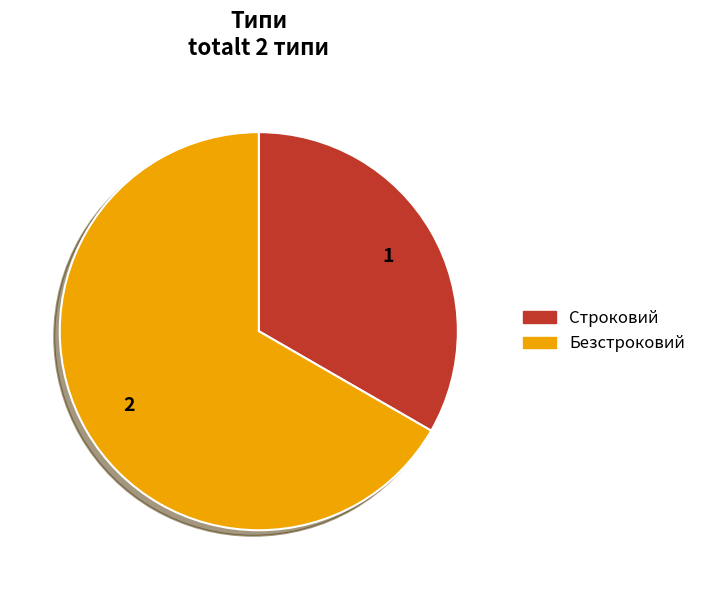

Which slice is the largest?

Безстроковий